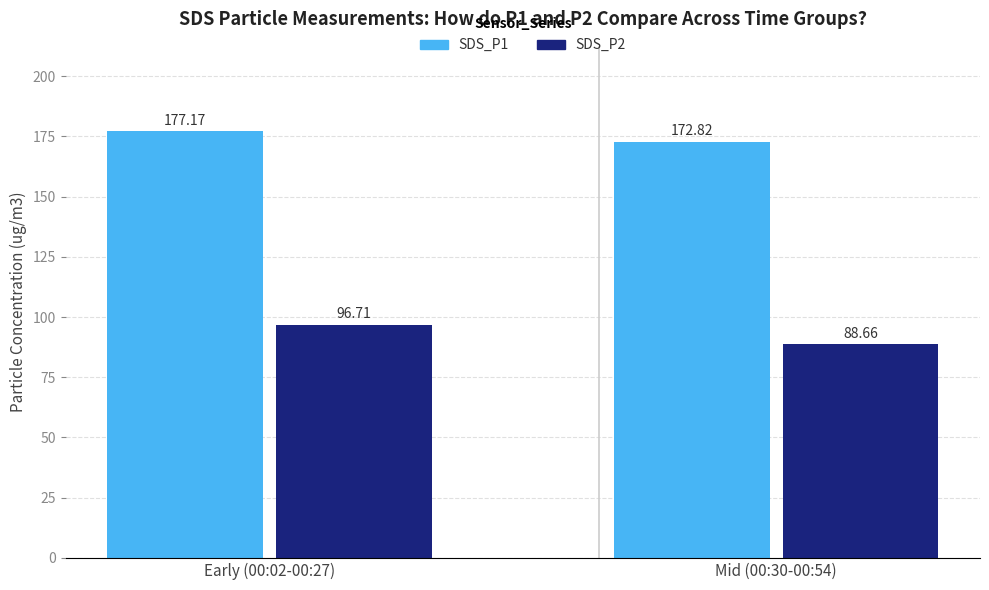

Which series has the largest total across all categories?

SDS_P1